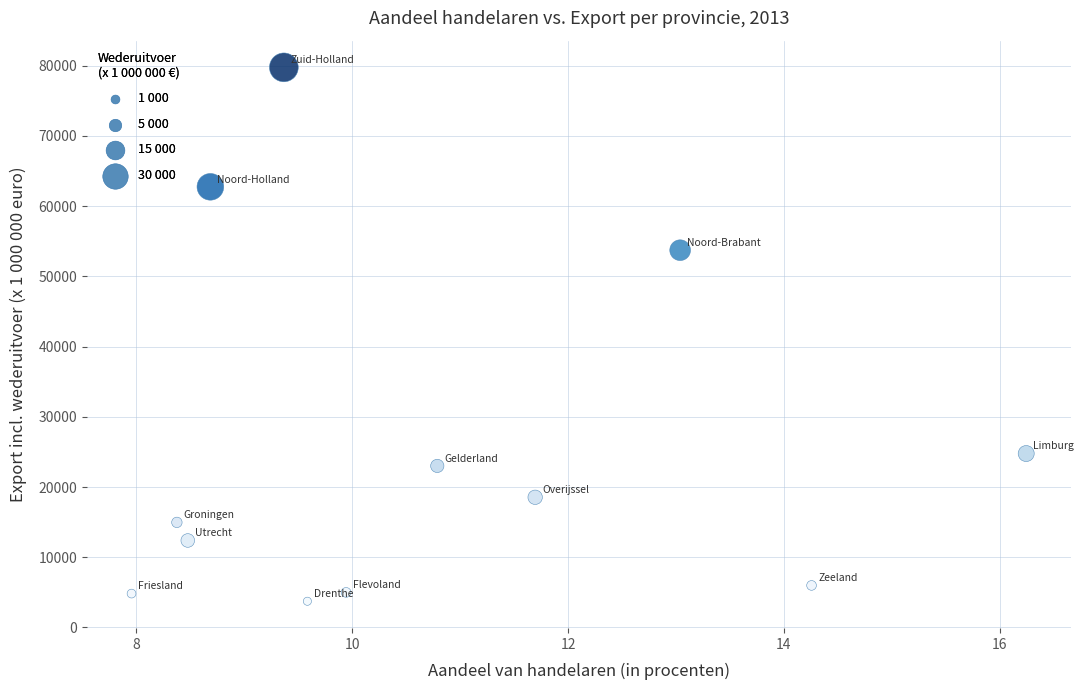

What Y value in the scatter plot is closest to 41742?

53720